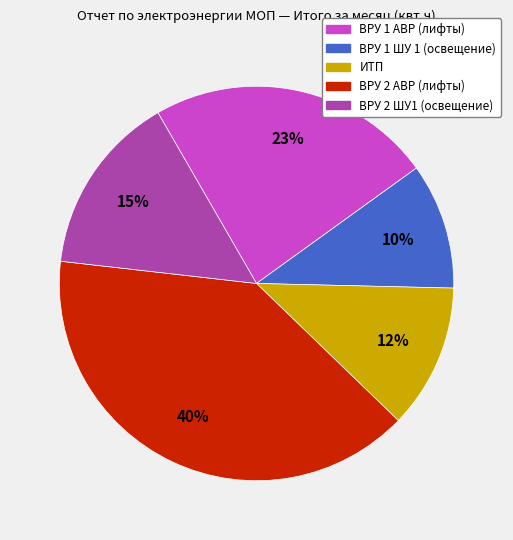

To the nearest percent, what percentage of the pie is ВРУ 1 ШУ 1 (освещение)?

10%